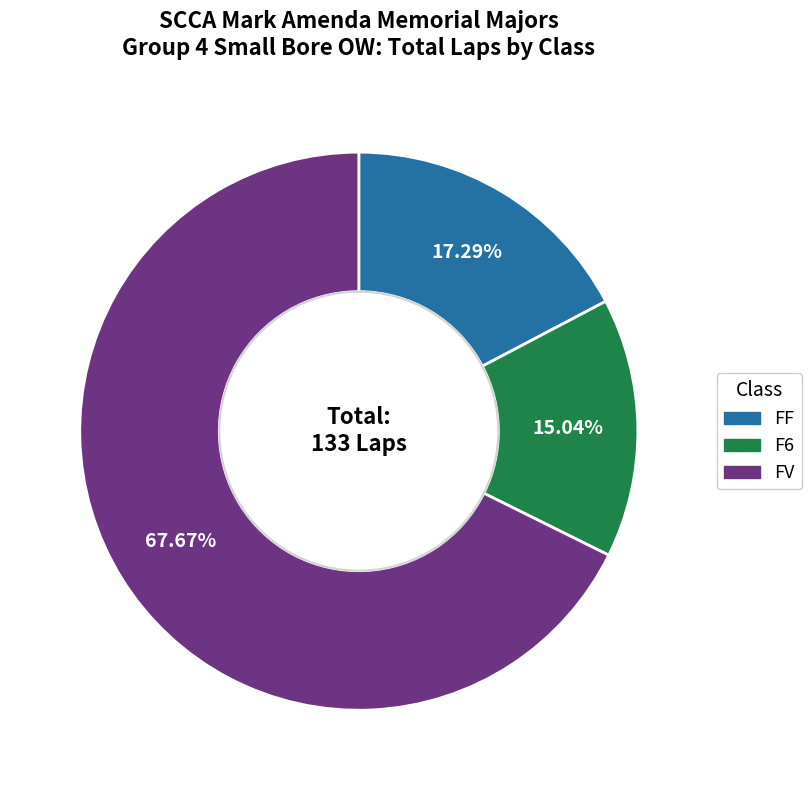

Which has a higher value, FF or F6?

FF